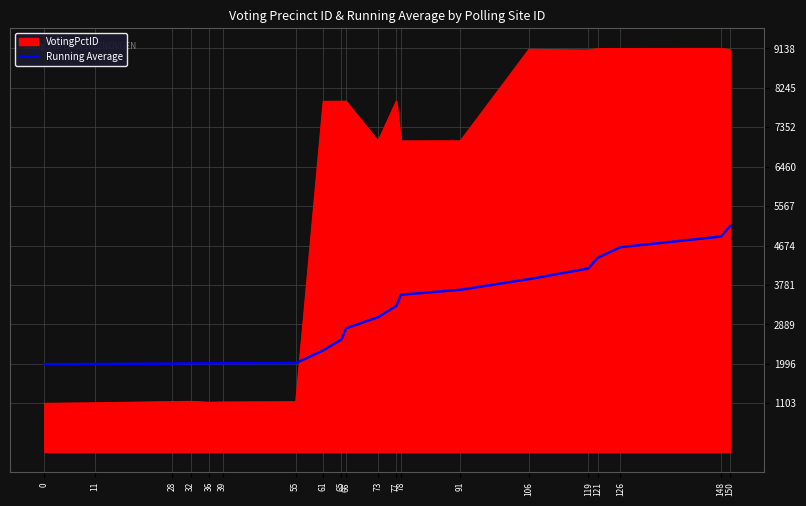

How many lines are shown in the chart?

2